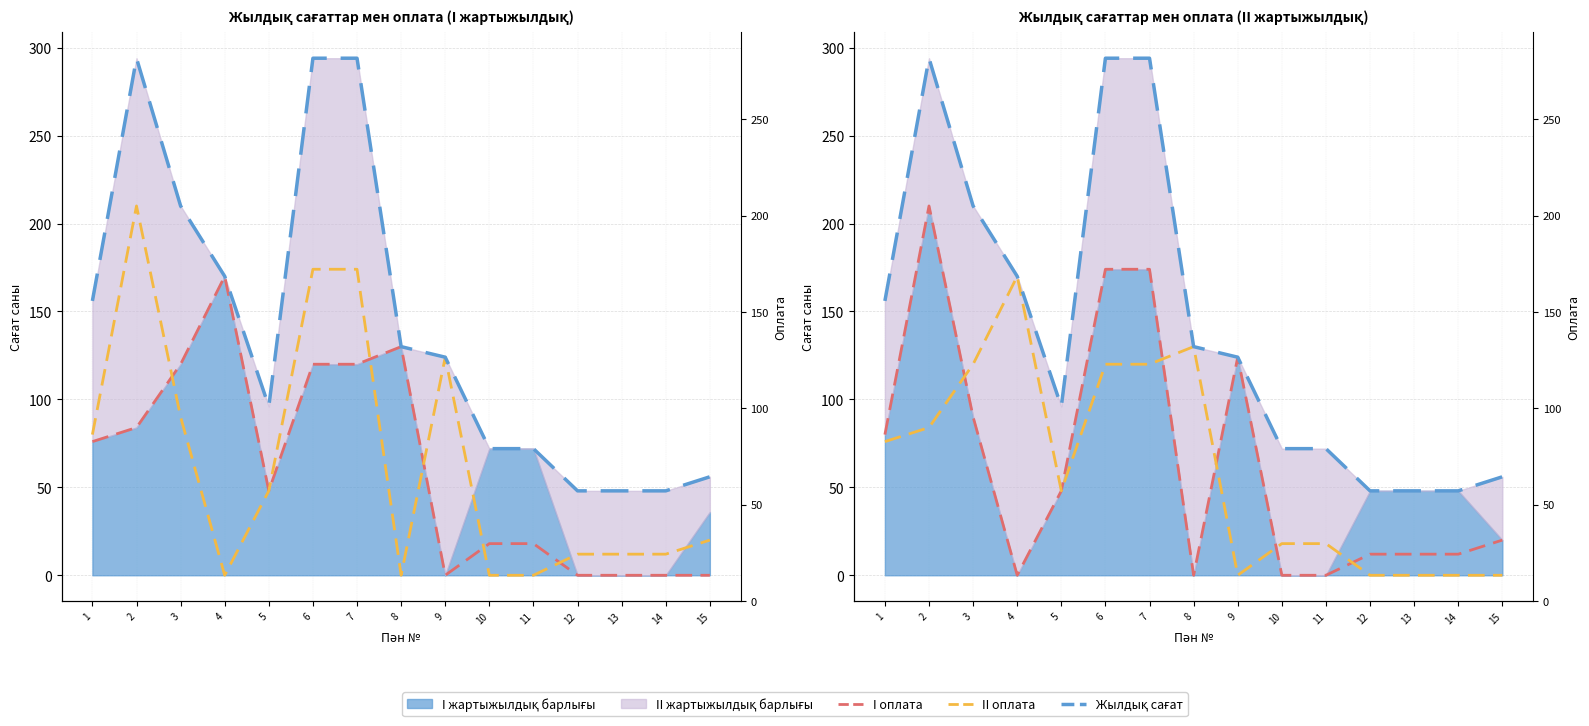

How many data points in II оплата are less than 48?

7